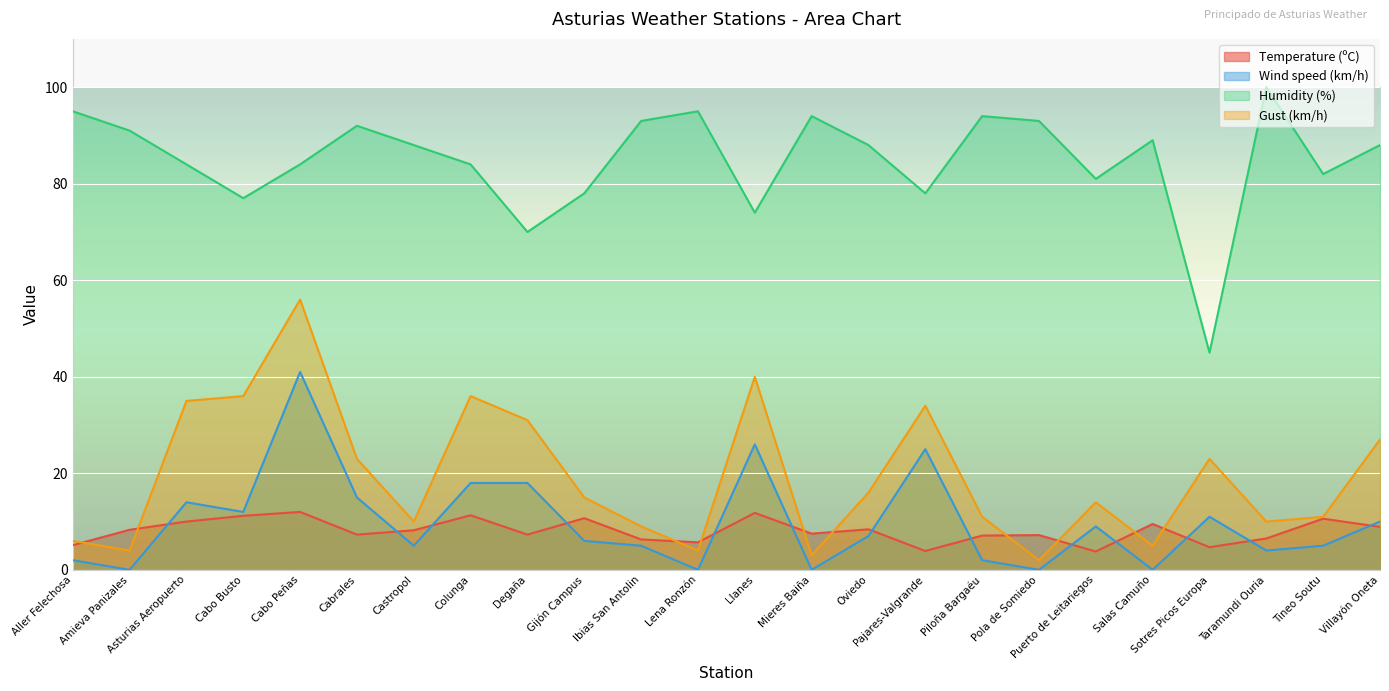

True or false: Gust (km/h) has a value of 18.0 at Piloña Bargaéu.

False